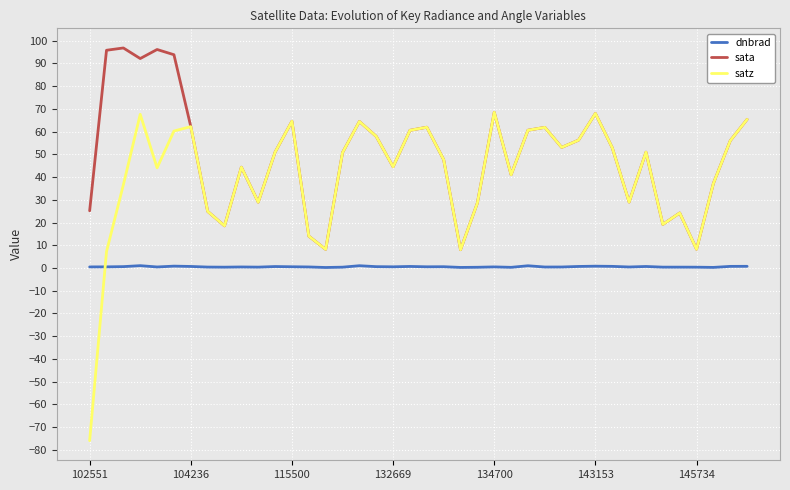

Which series ends up on top after the final intersection of dnbrad and satz?

satz